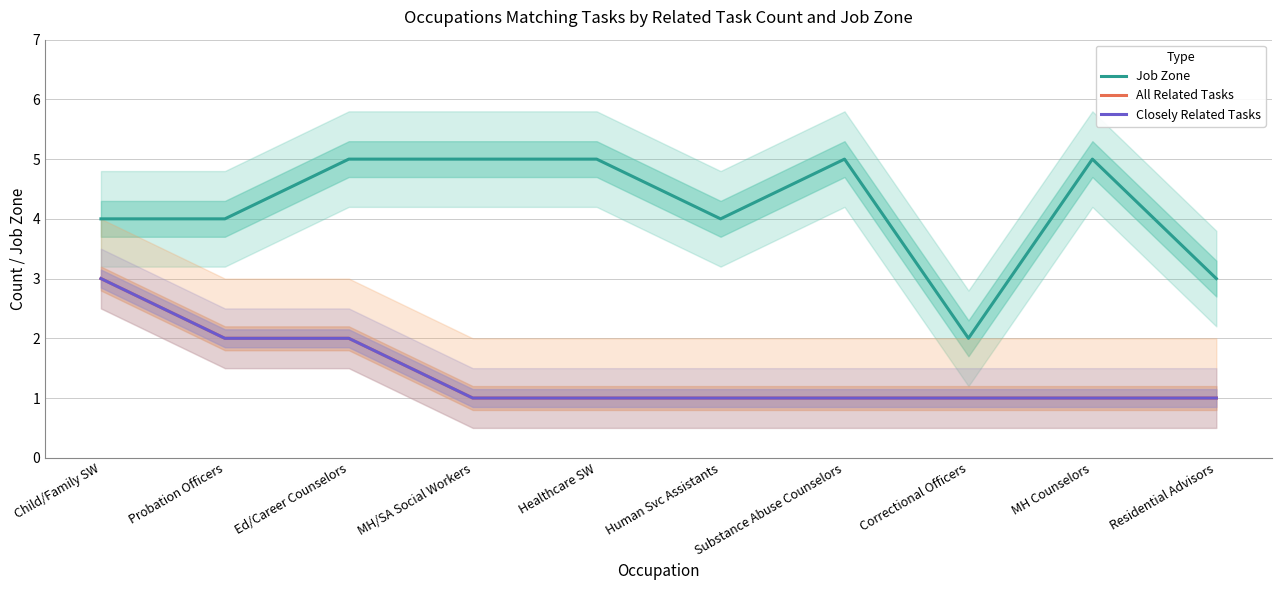

Rank the series at Ed/Career Counselors from lowest to highest value.

All Related Tasks, Closely Related Tasks, Job Zone